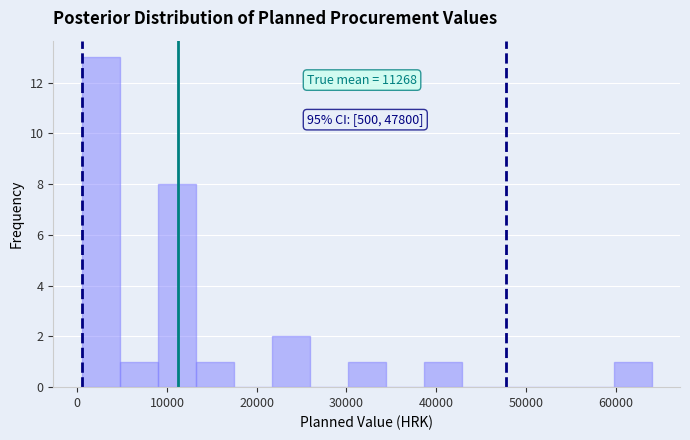

Over which range of the x-axis is the bar tallest?

1000 to 5000